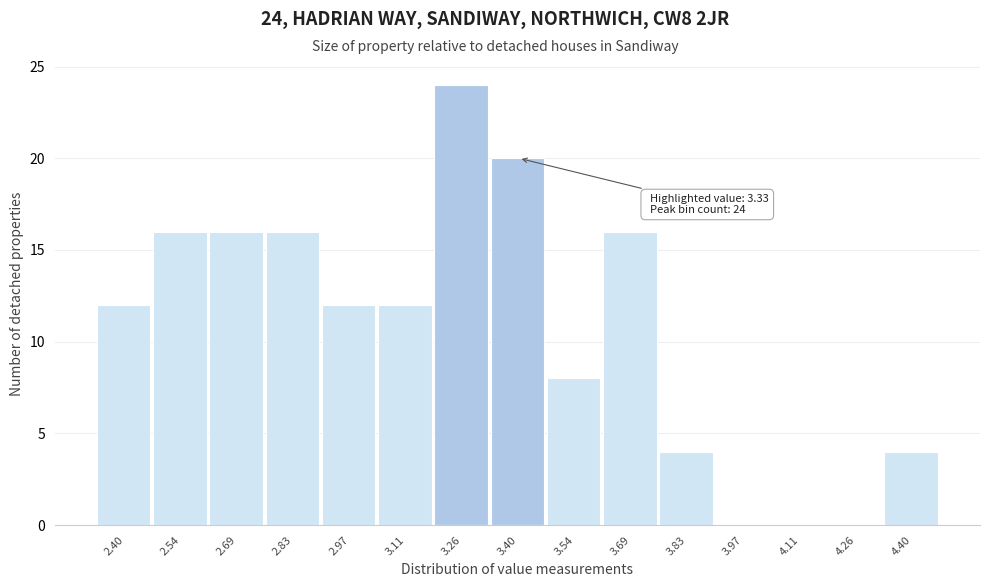

Over which range of the x-axis is the bar tallest?

3.18 to 3.32